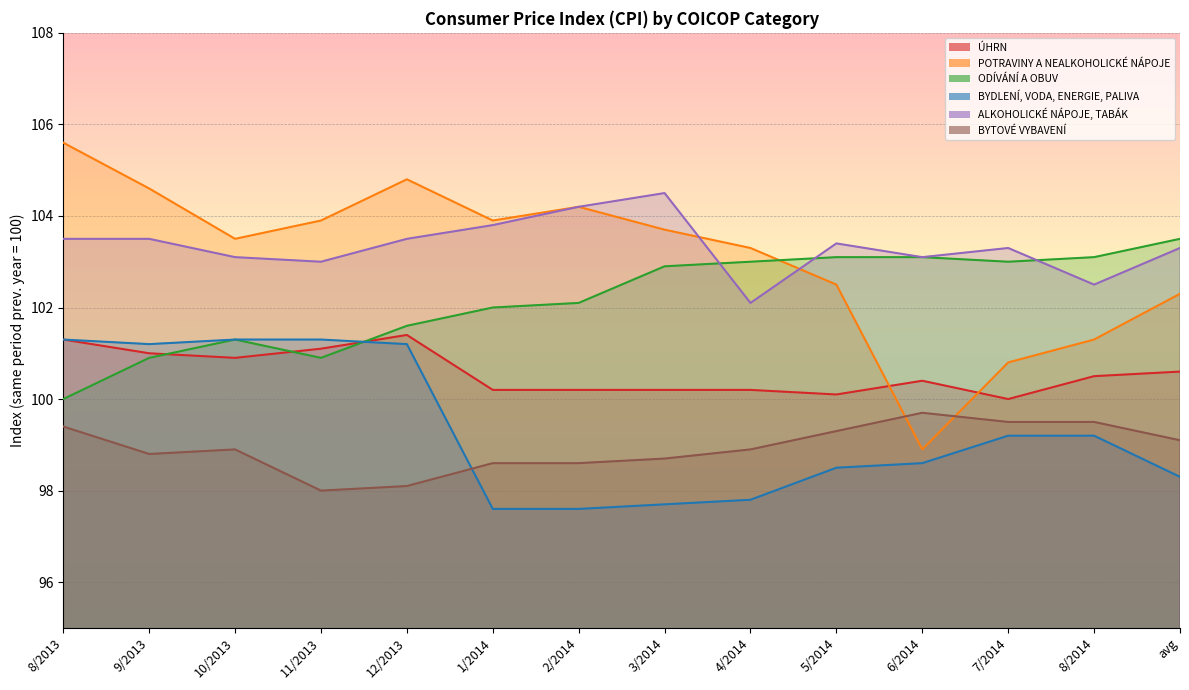

Where is BYTOVÉ VYBAVENÍ nearest to the value 98?

11/2013